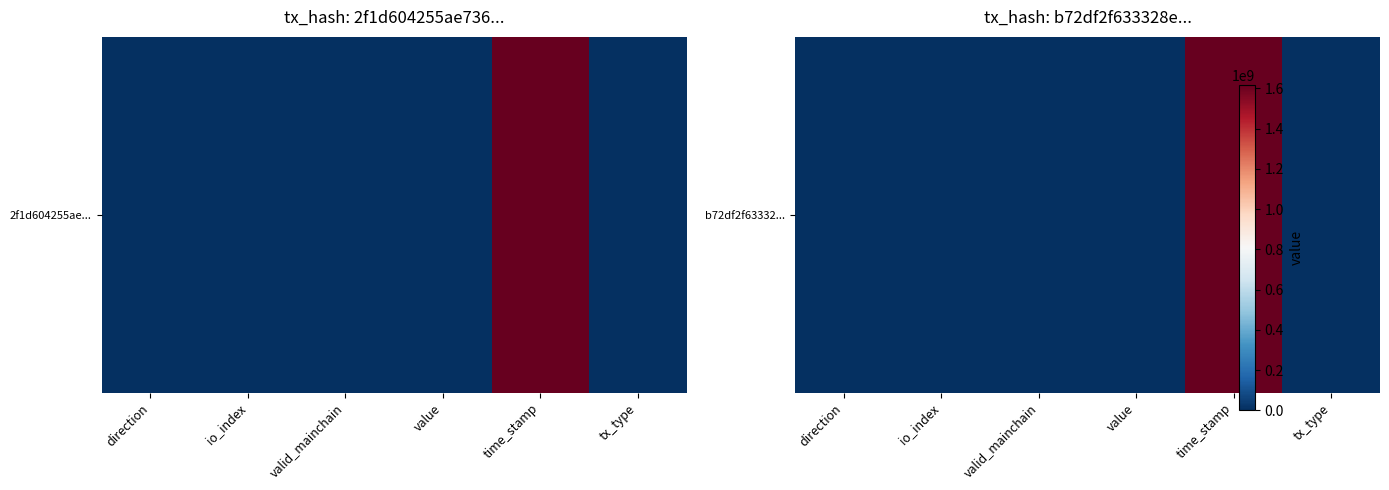

Rank the categories by value from lowest to highest.

direction, valid_mainchain, tx_type, value, io_index, time_stamp